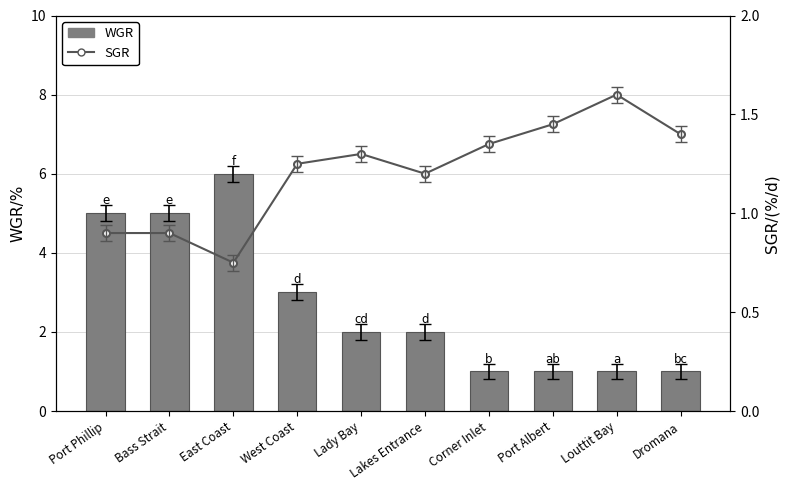

List the labels in order of SGR value, largest first.

Louttit Bay, Port Albert, Dromana, Corner Inlet, Lady Bay, West Coast, Lakes Entrance, Port Phillip, Bass Strait, East Coast